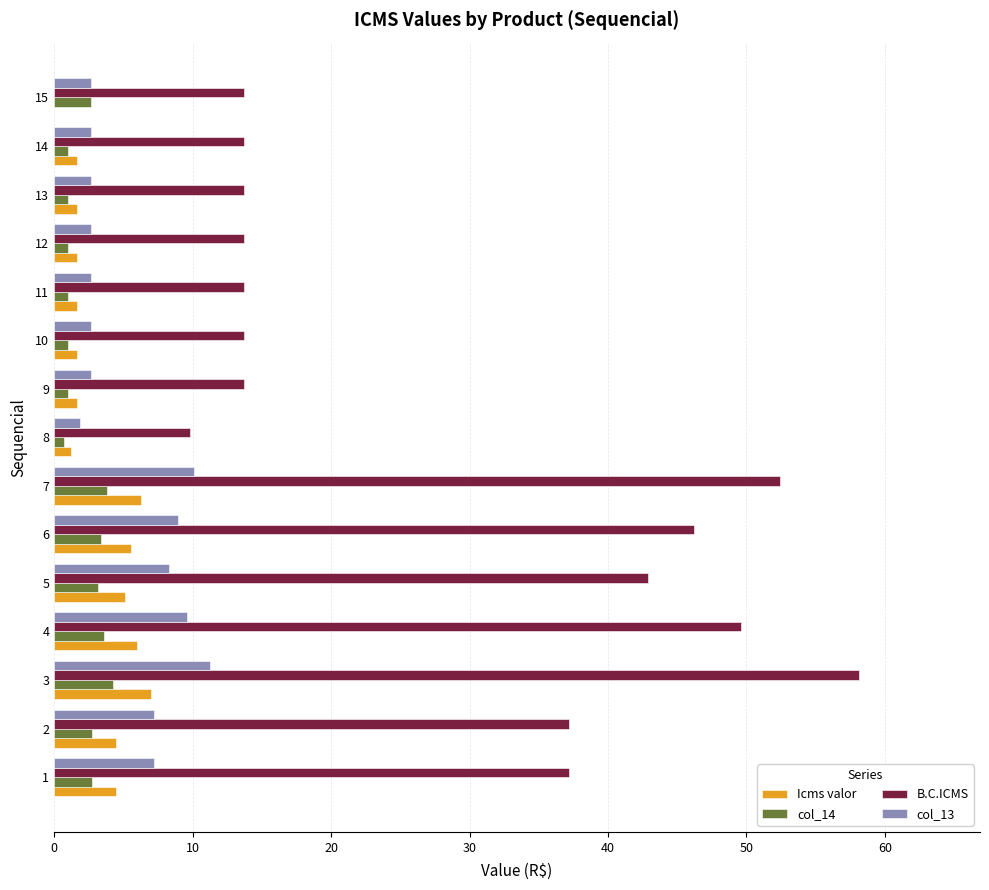

The col_14 series shows 1.6 at 4. True or false?

False